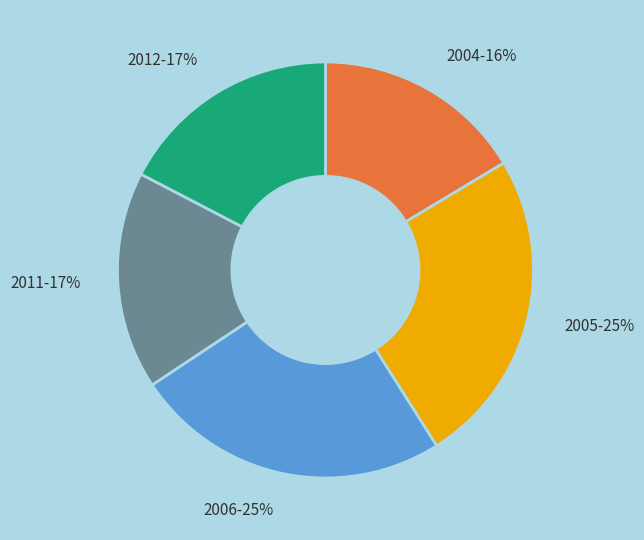

Count the number of slices in the pie.

5